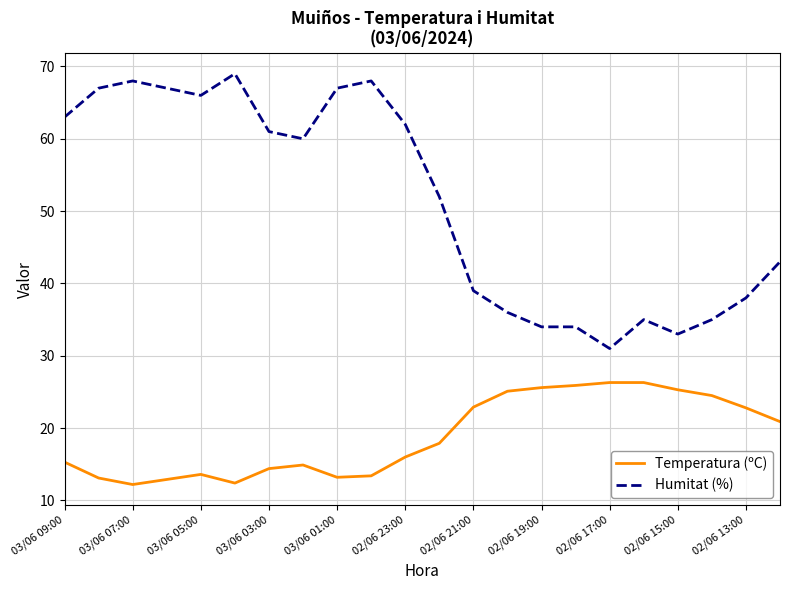

What is the minimum value for Temperatura (ºC)?

12.2